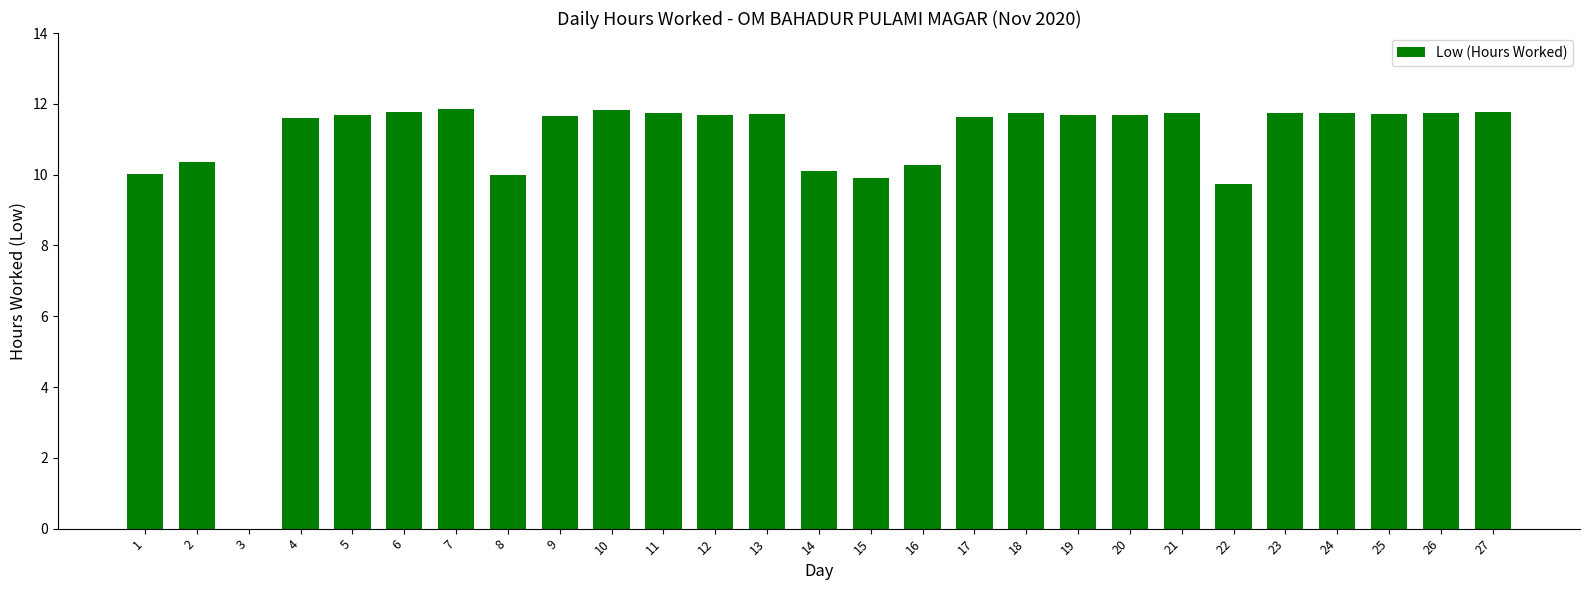

The chart shows a value of 11.8 at 24. True or false?

True